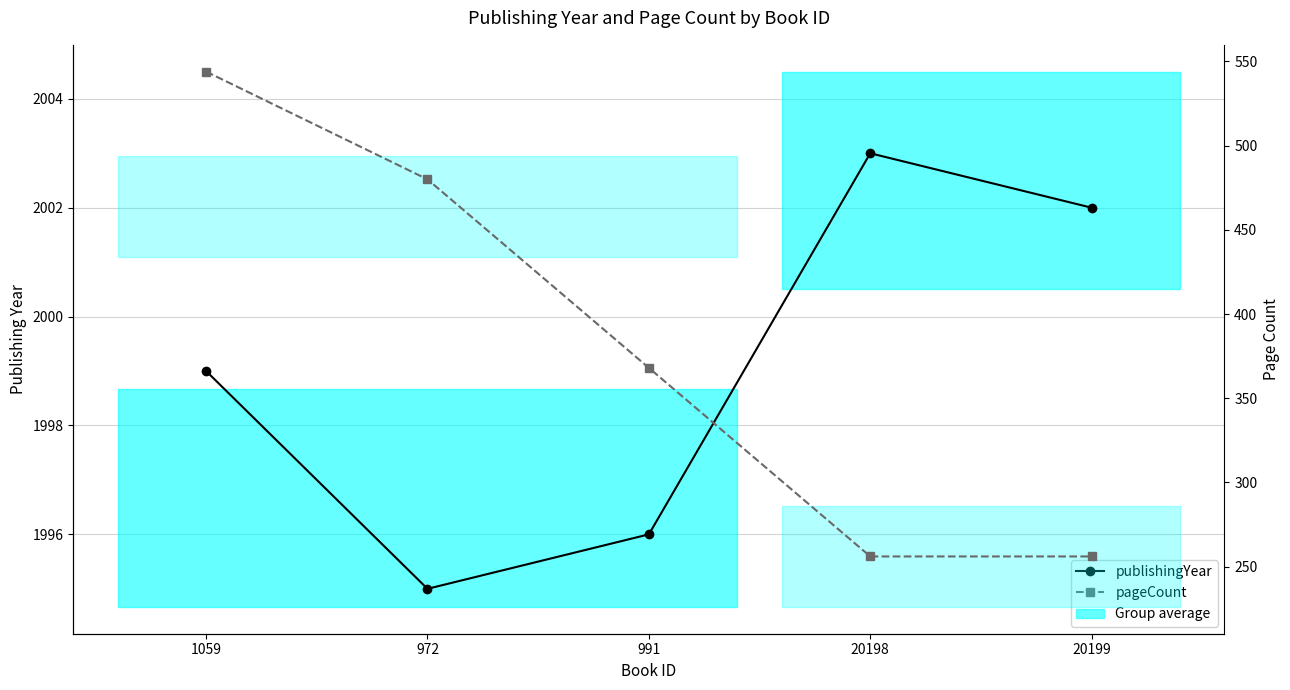

How many values in the publishingYear series are below 1999?

2